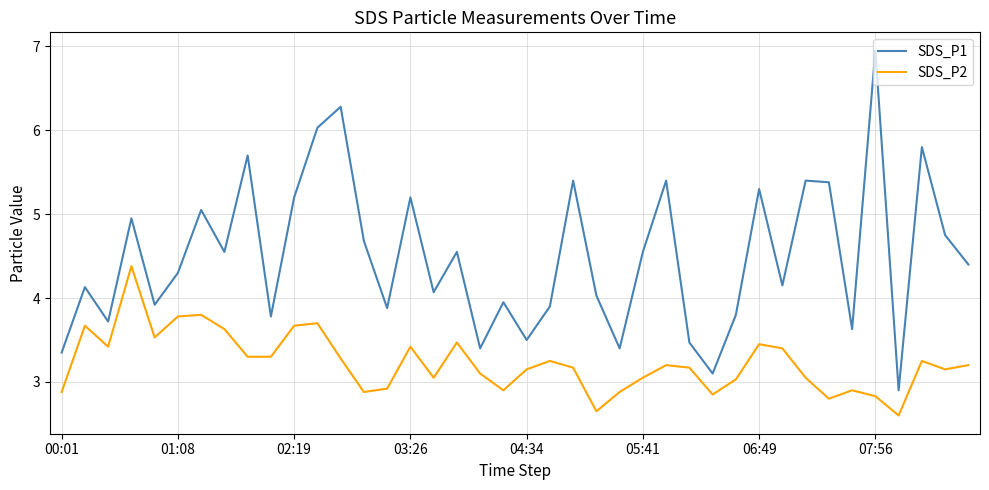

Which series has the largest total across all categories?

SDS_P1